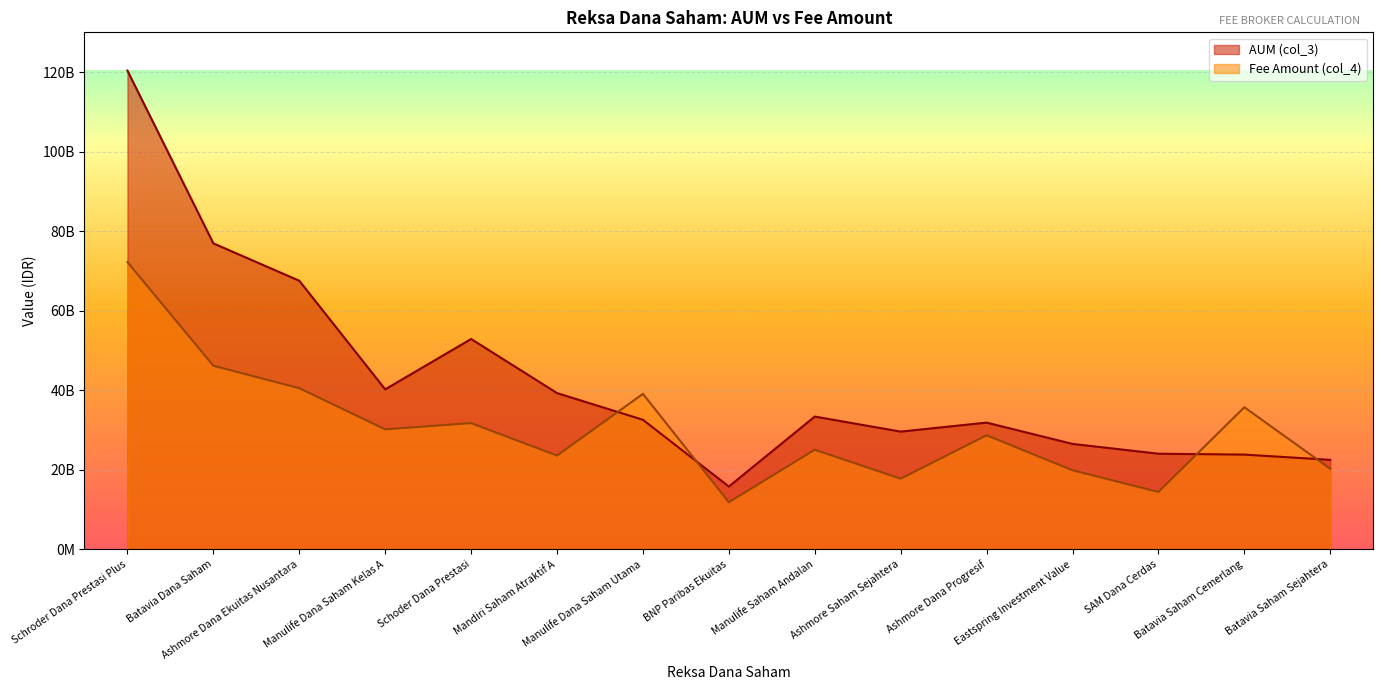

What is the label of the 1st point from the left?

Schroder Dana Prestasi Plus